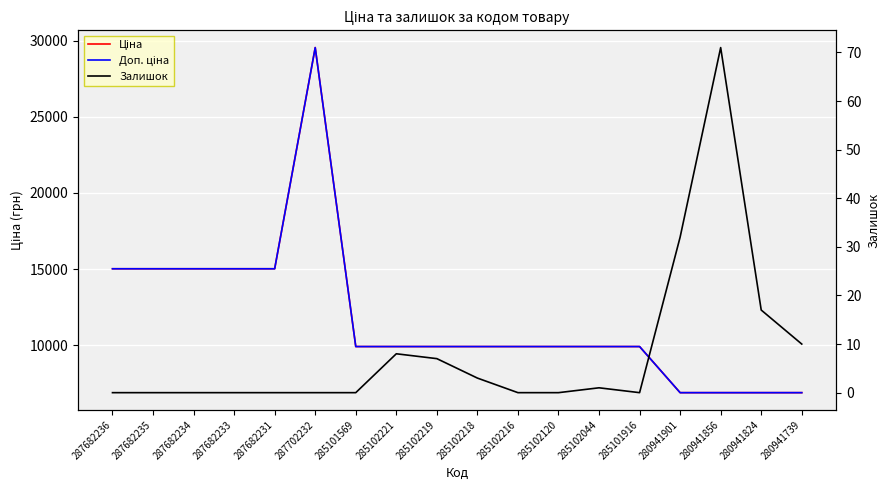

Count the number of categories in the chart.

18